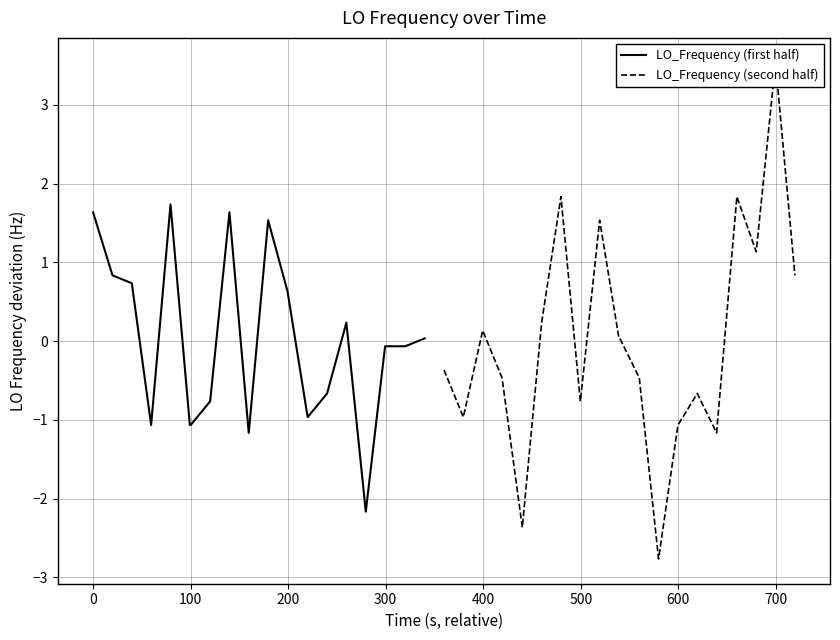

Is the value of LO_Frequency (first half) at 800 greater than the value of LO_Frequency (second half) at 17?

No